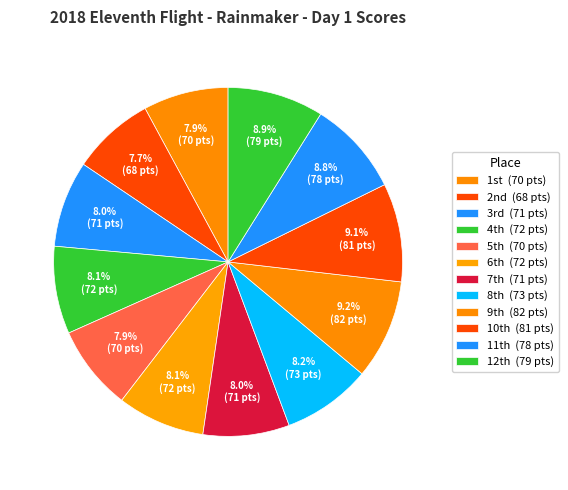

Count the number of slices in the pie.

12